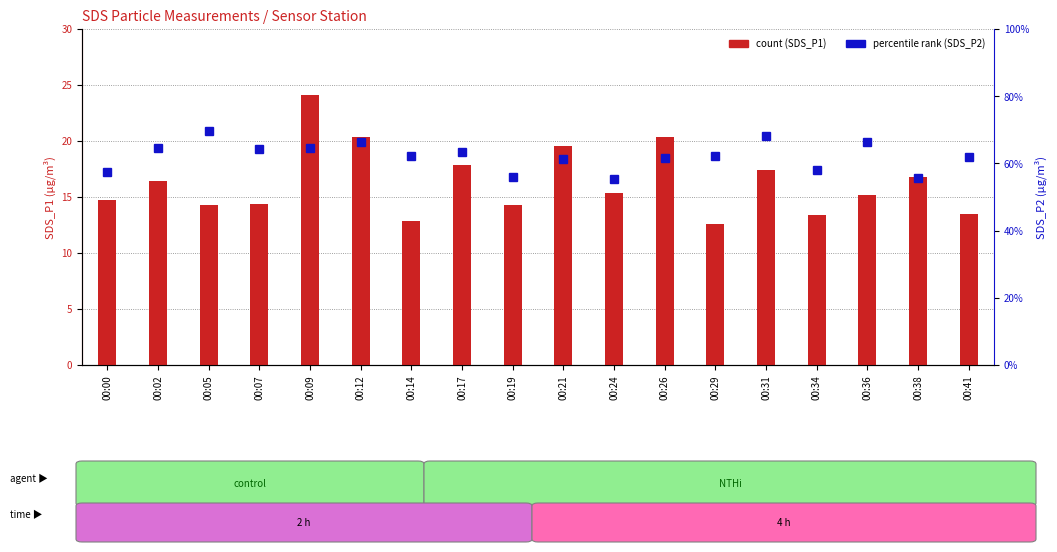

What are all the series names shown in the legend?

count (SDS_P1), percentile rank (SDS_P2)